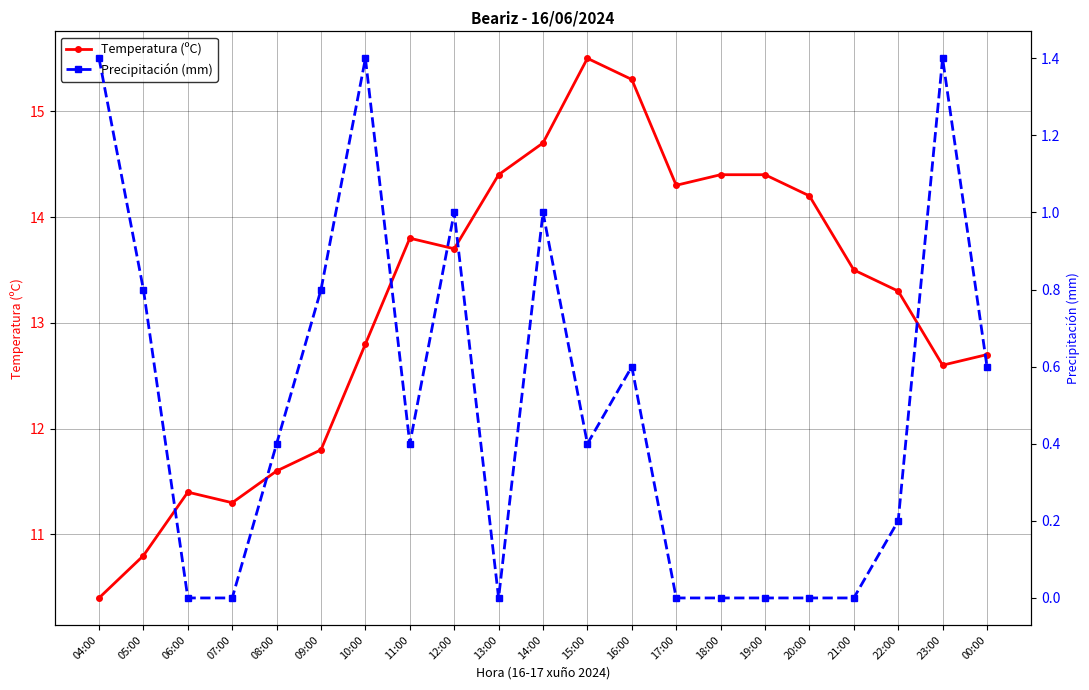

Reading left to right, list all the values displayed in this chart.

Temperatura (ºC): 10.4	10.8	11.4	11.3	11.6	11.8	12.8	13.8	13.7	14.4	14.7	15.5	15.3	14.3	14.4	14.4	14.2	13.5	13.3	12.6	12.7
Precipitación (mm): 1.4	0.8	0.0	0.0	0.4	0.8	1.4	0.4	1.0	0.0	1.0	0.4	0.6	0.0	0.0	0.0	0.0	0.0	0.2	1.4	0.6